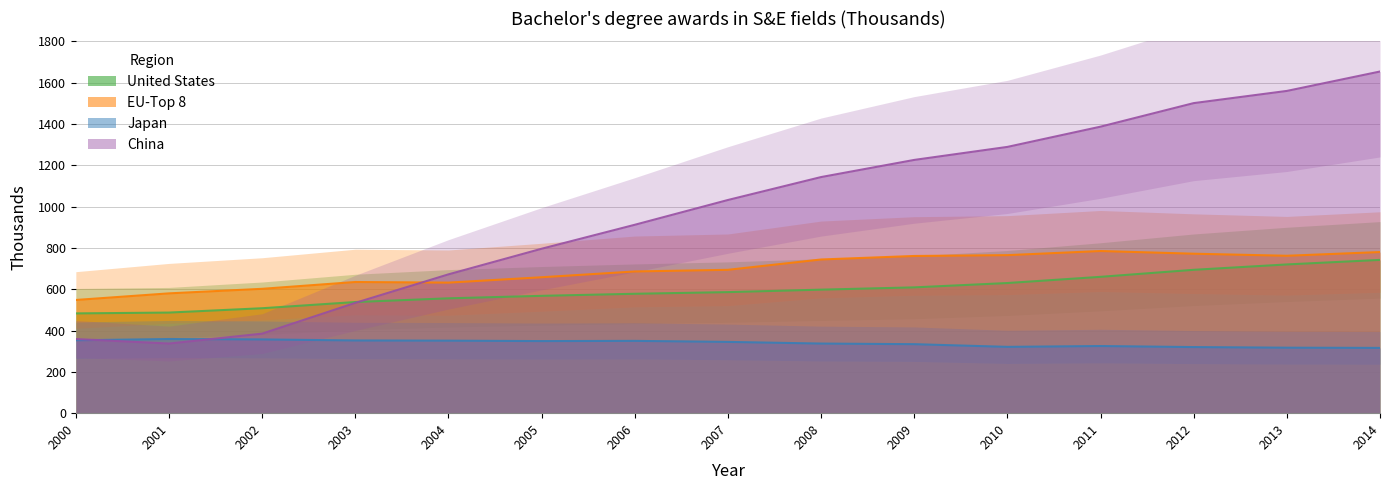

What is the difference between the maximum and minimum values in the China series?

1317